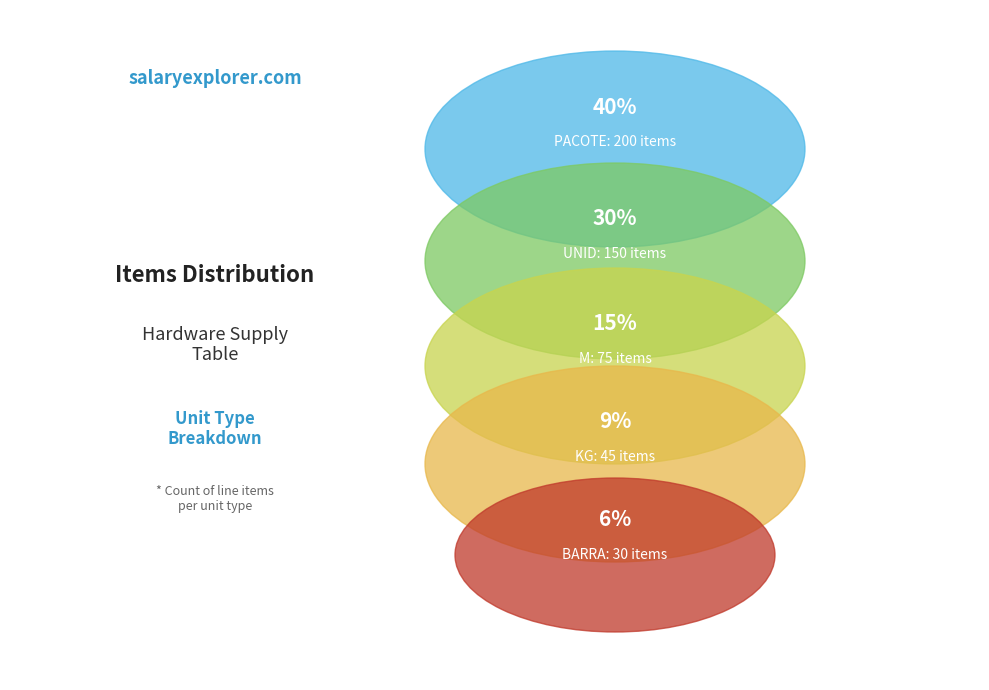

To the nearest percent, what percentage of the pie is UNID?

30%